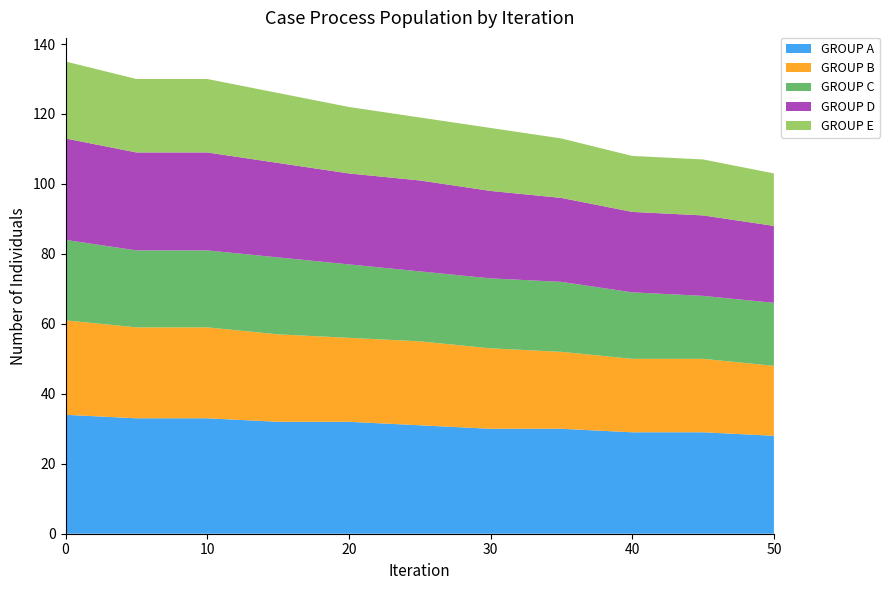

What is the minimum value for GROUP A?

28